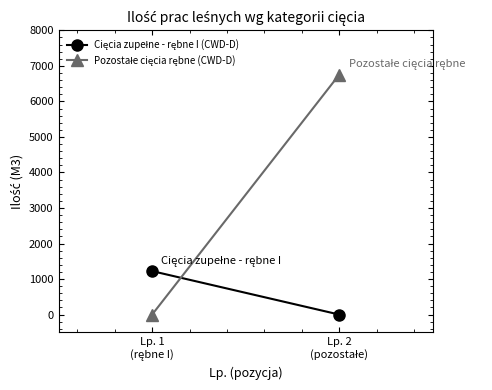

Between Lp. 1
(rębne I) and Lp. 2
(pozostałe), which series saw the biggest shift?

Pozostałe cięcia rębne (CWD-D)